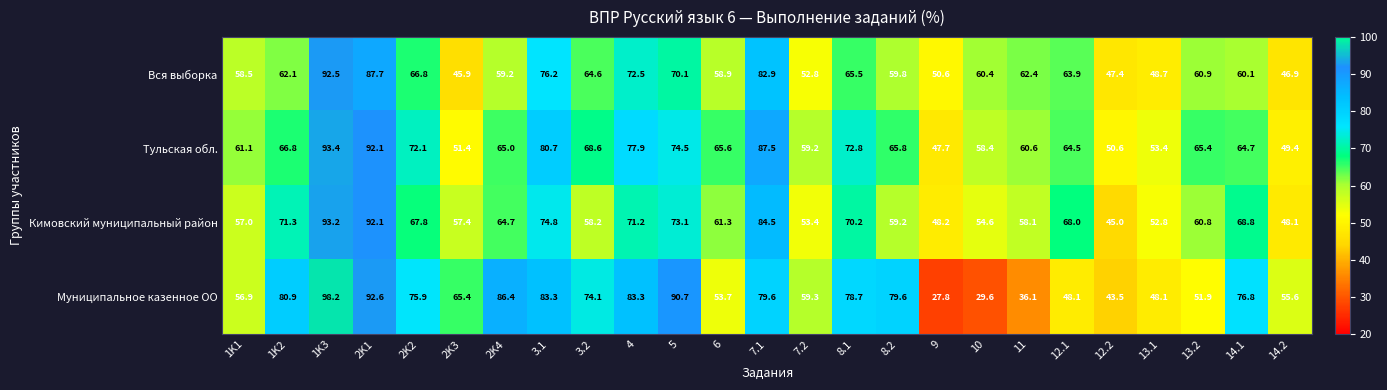

How many values in the Вся выборка series are below 60?

10